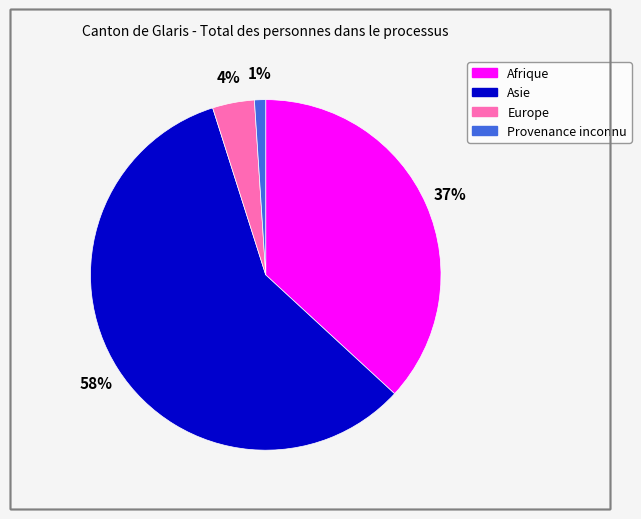

To the nearest percent, what percentage of the pie is Provenance inconnu?

1%